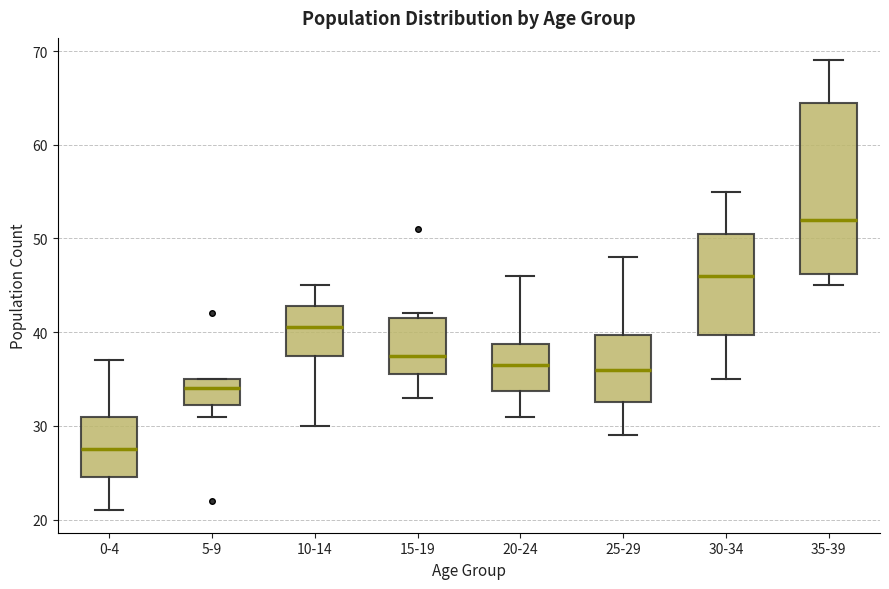

Comparing the boxes themselves (not the whiskers), which one is the tallest?

35-39